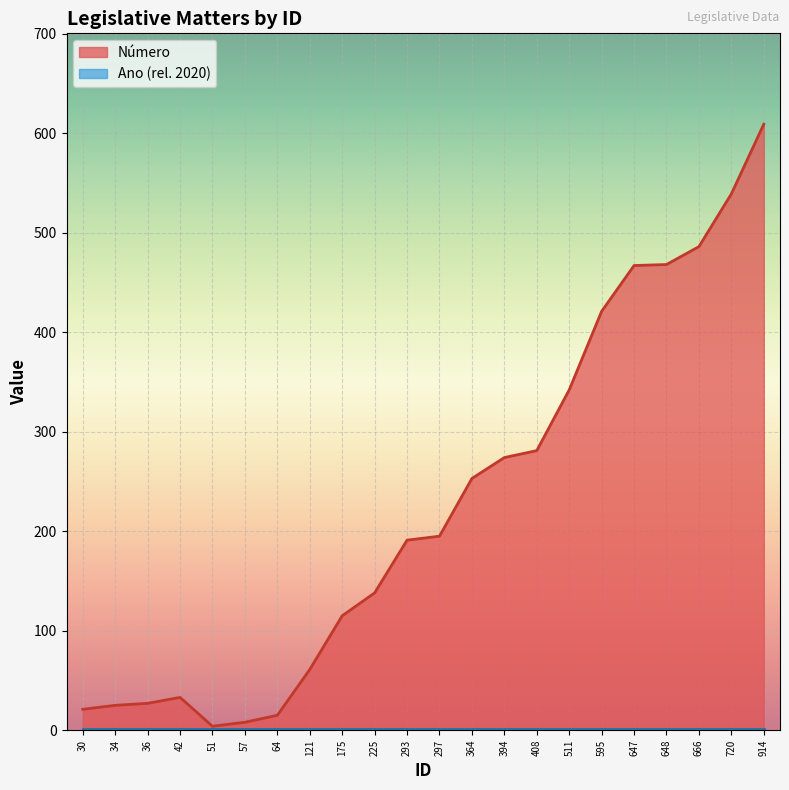

Reading left to right, transcribe all the data shown in this chart.

30=21	34=25	36=27	42=33	51=4	57=8	64=15	121=61	175=115	225=138	293=191	297=195	364=253	394=274	408=281	511=342	595=421	647=467	648=468	666=486	720=539	914=609